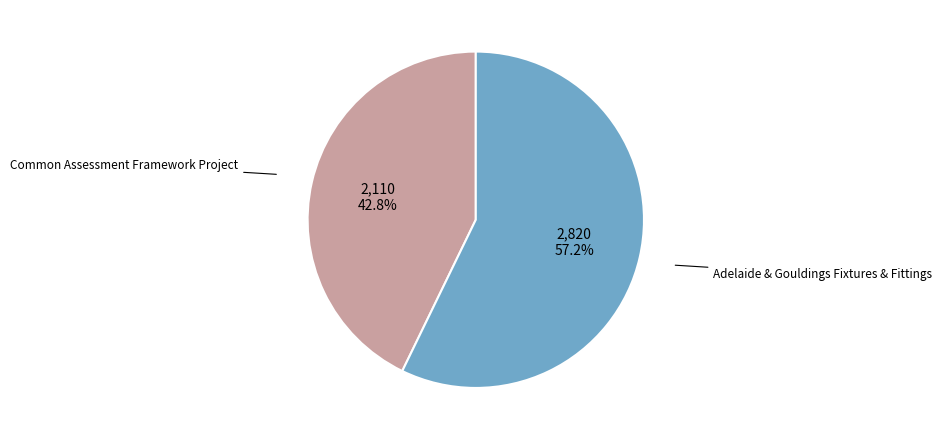

True or false: Common Assessment Framework Project accounts for 43% of the total.

True